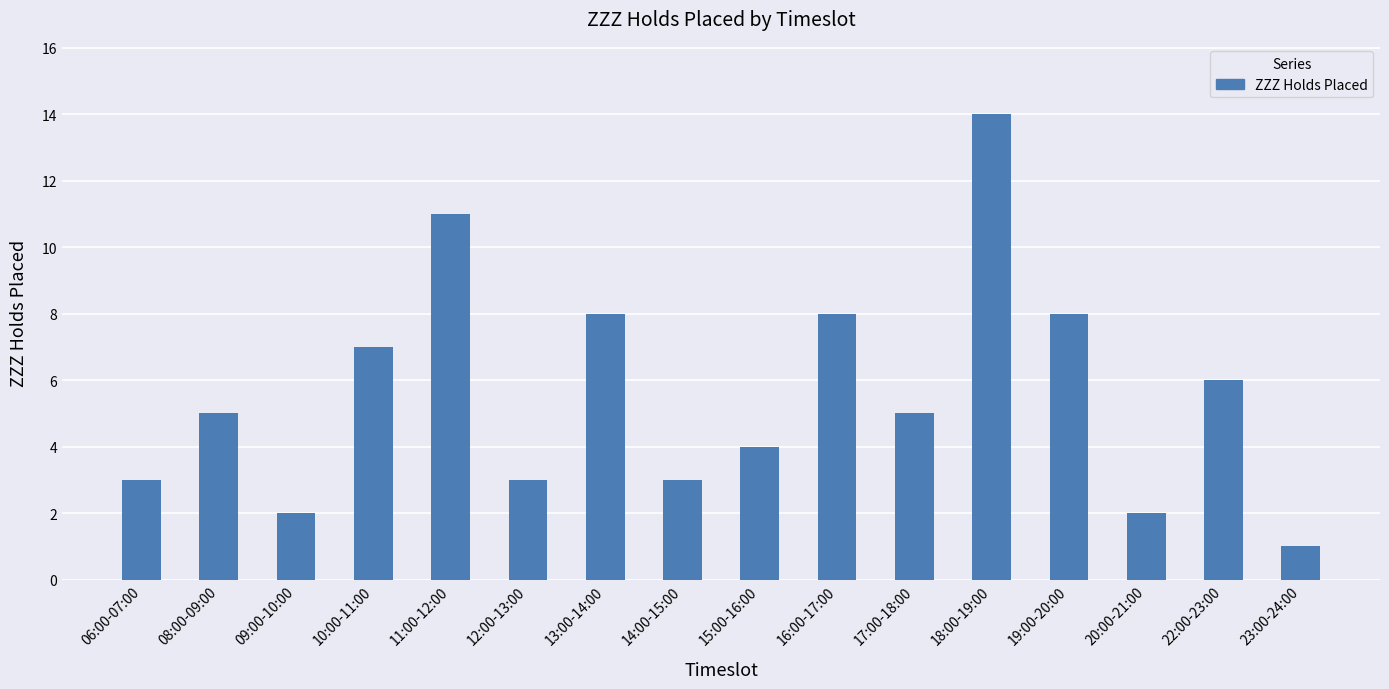

At which category does the chart reach its minimum across all series?

23:00-24:00